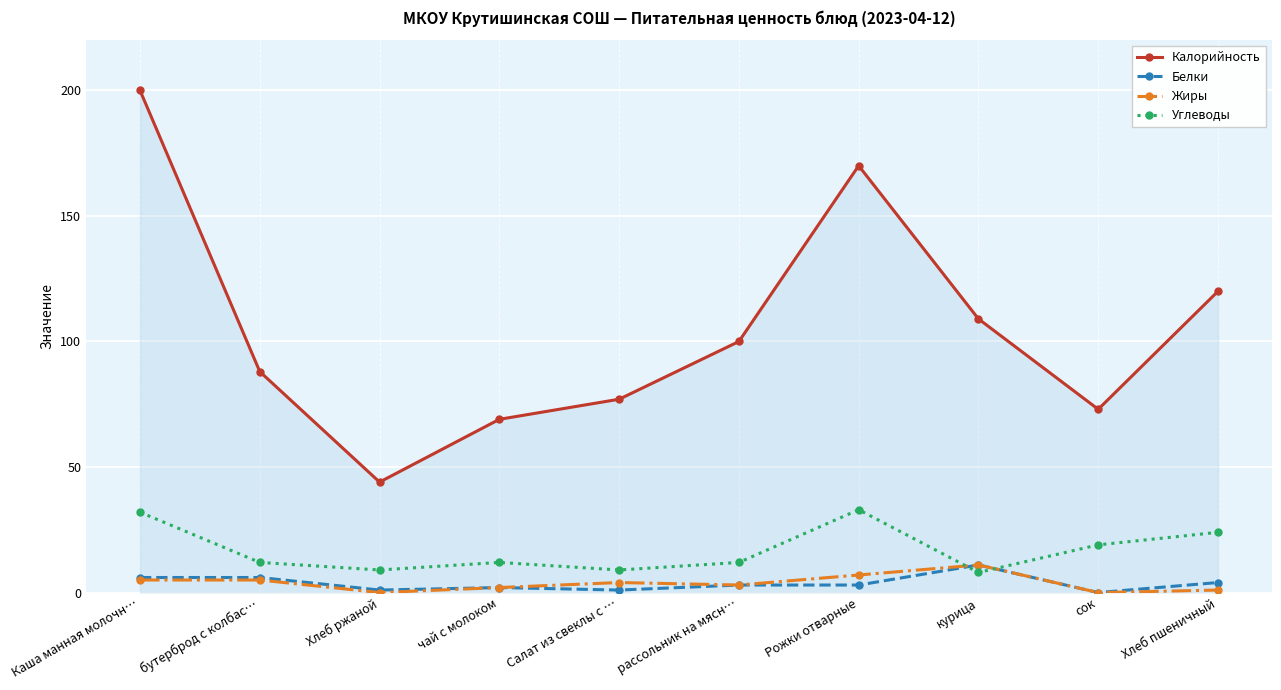

What is the difference between the highest and lowest values at Хлеб ржаной?

44